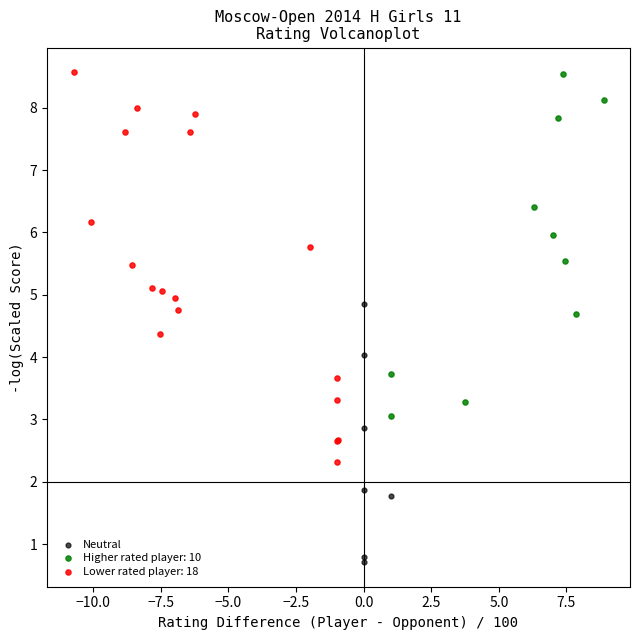

Which series contains the lowest Y value?

Neutral